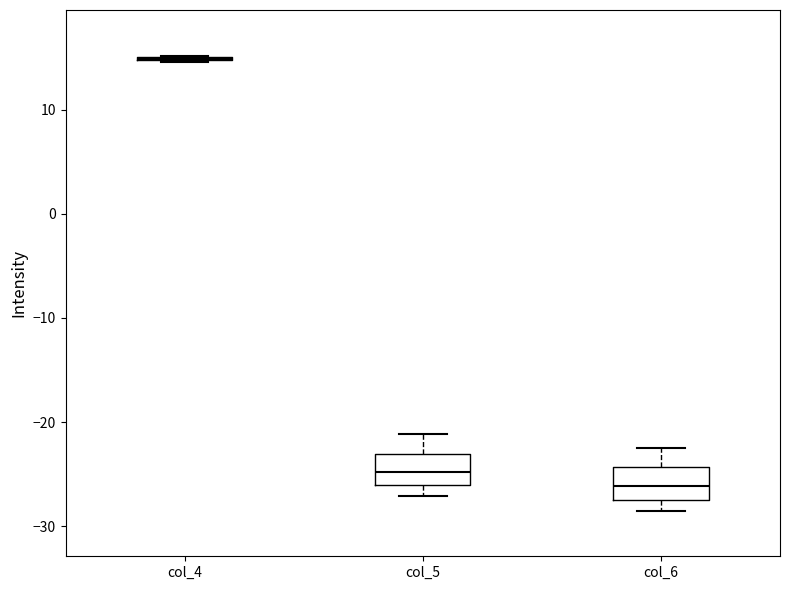

Reading left to right, transcribe this box plot: for each box, give where its median line is, the range the box spans, and where its two whiskers end, as read against the y-axis. The values are not printed on the chart, so give them approximately, as read against the axis.

col_4: box collapsed to a line at 15, whiskers 15 to 15
col_5: median -25, box -26 to -23, whiskers -27 to -21
col_6: median -26, box -27 to -24, whiskers -29 to -22